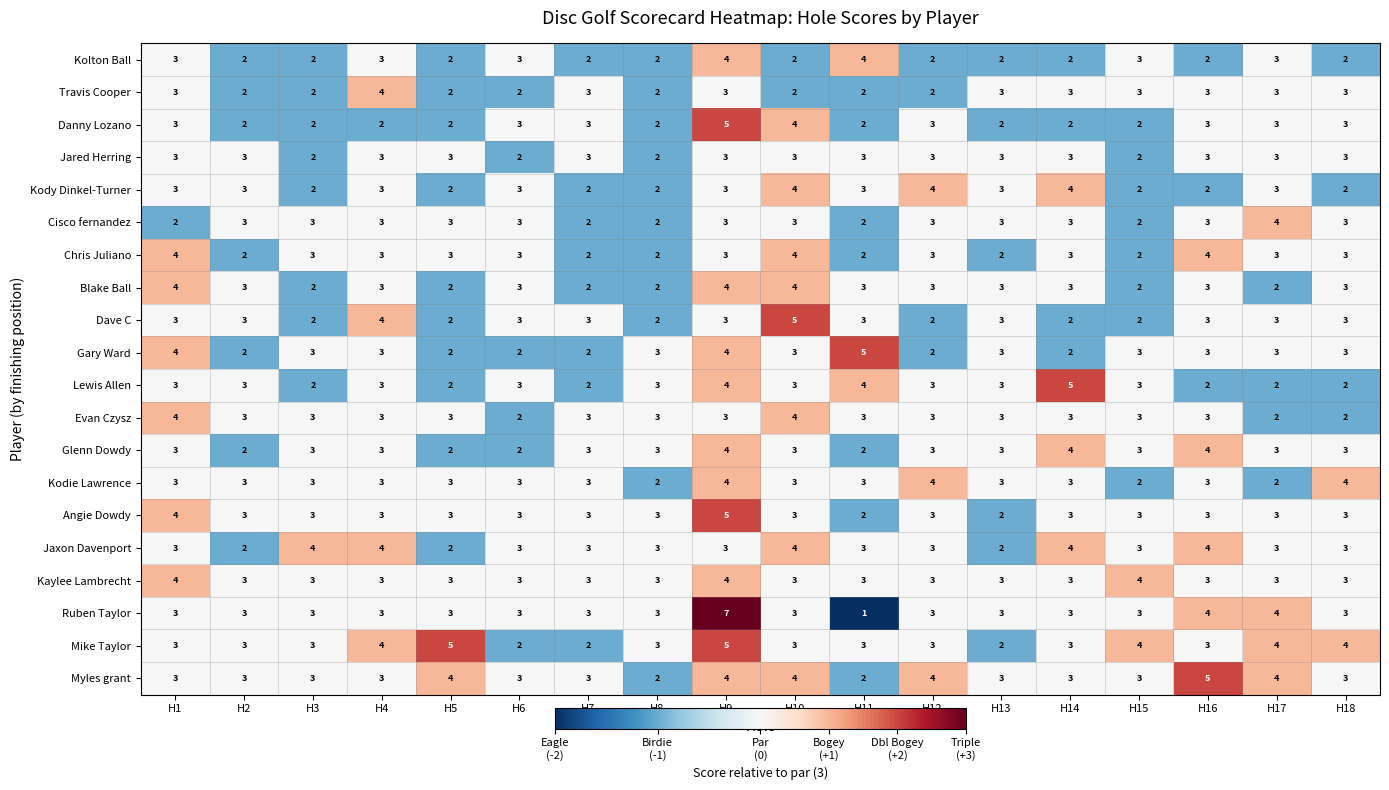

Is it true that Cisco fernandez equals 3 at H6?

True